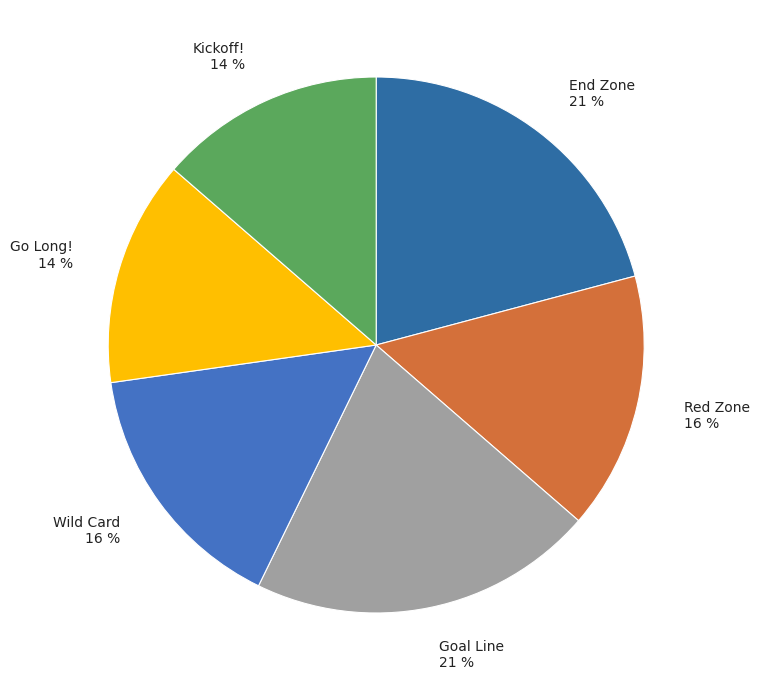

To the nearest percent, what is the difference between the Goal Line and Wild Card slice percentages?

5%